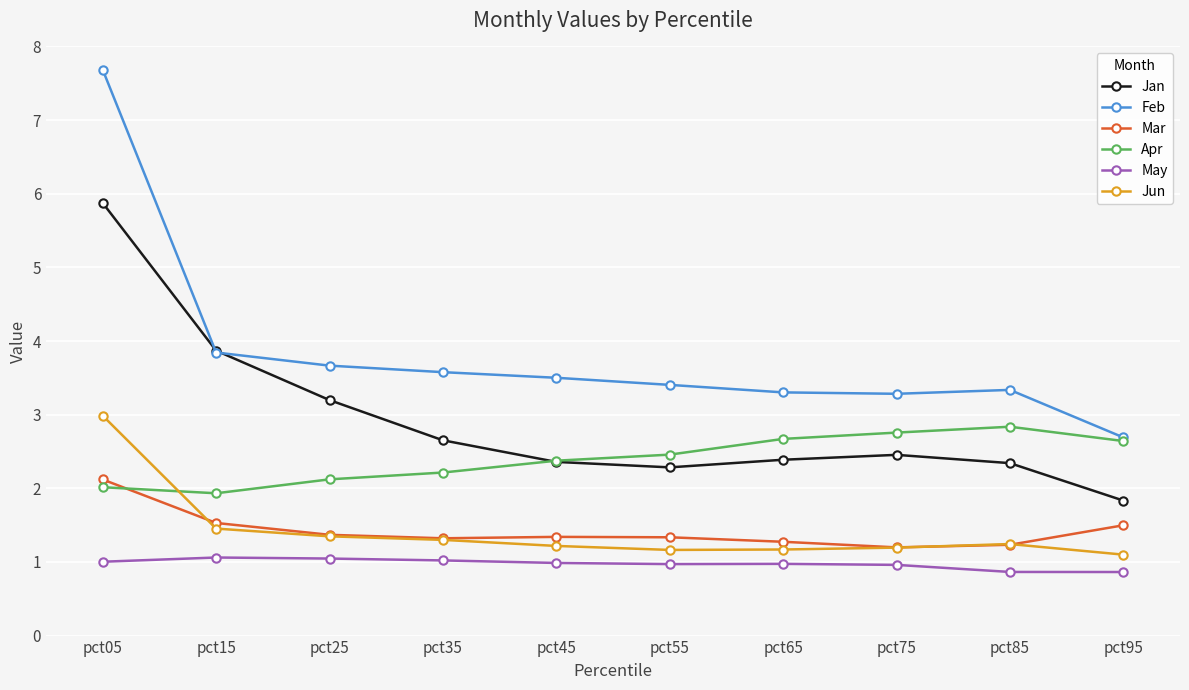

What is the difference between the second highest and second lowest values in the Feb series?

0.6